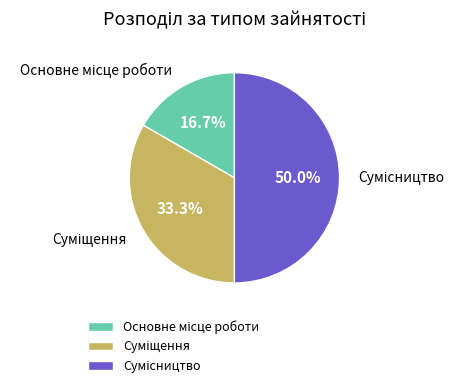

To the nearest percent, what portion does Сумісництво represent?

50%